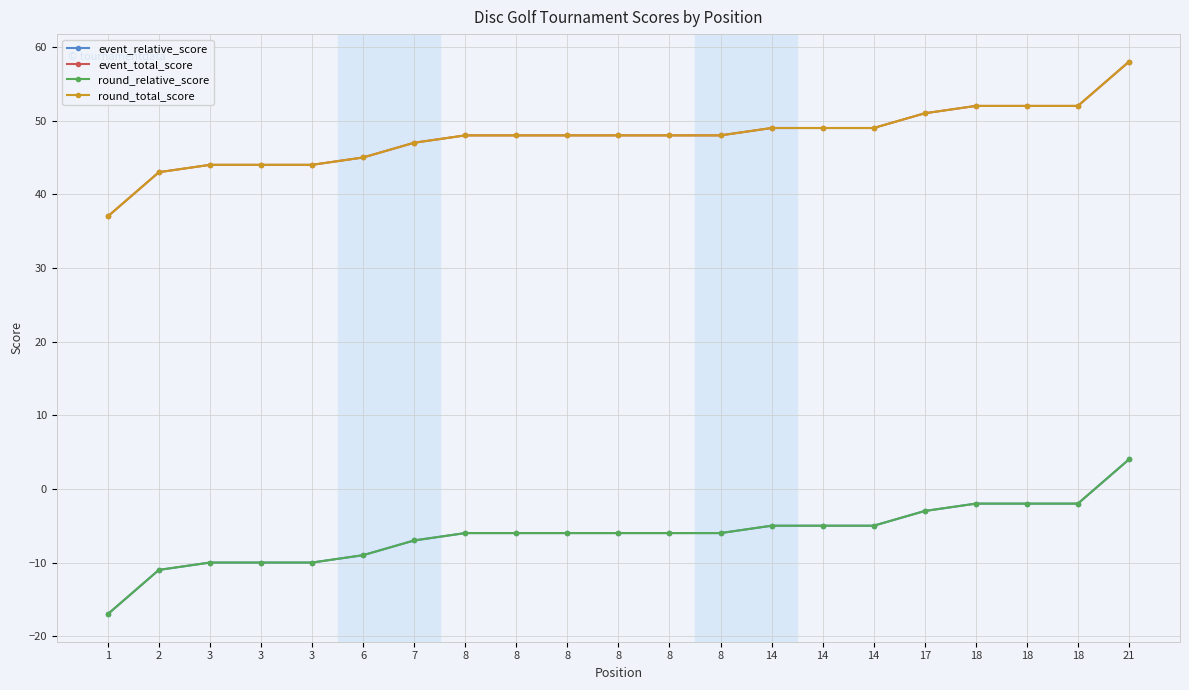

Which category has the highest value in the round_relative_score series?

21